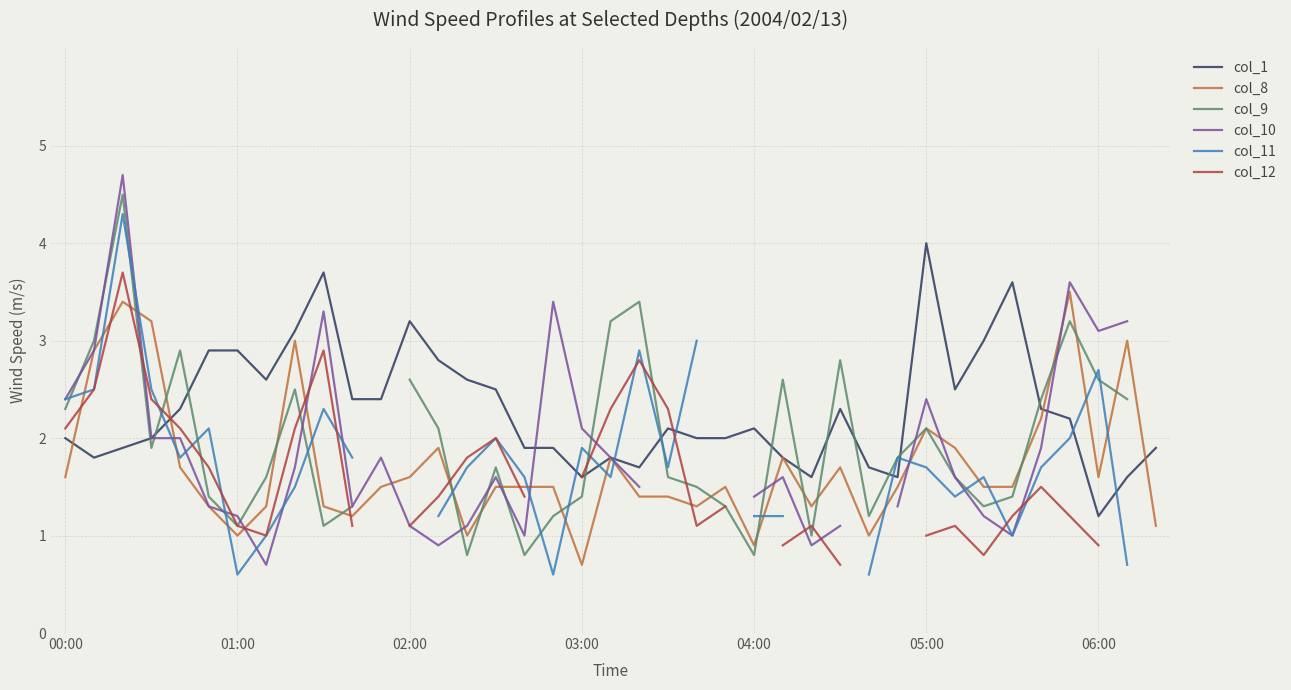

Which series has the largest total across all categories?

col_1